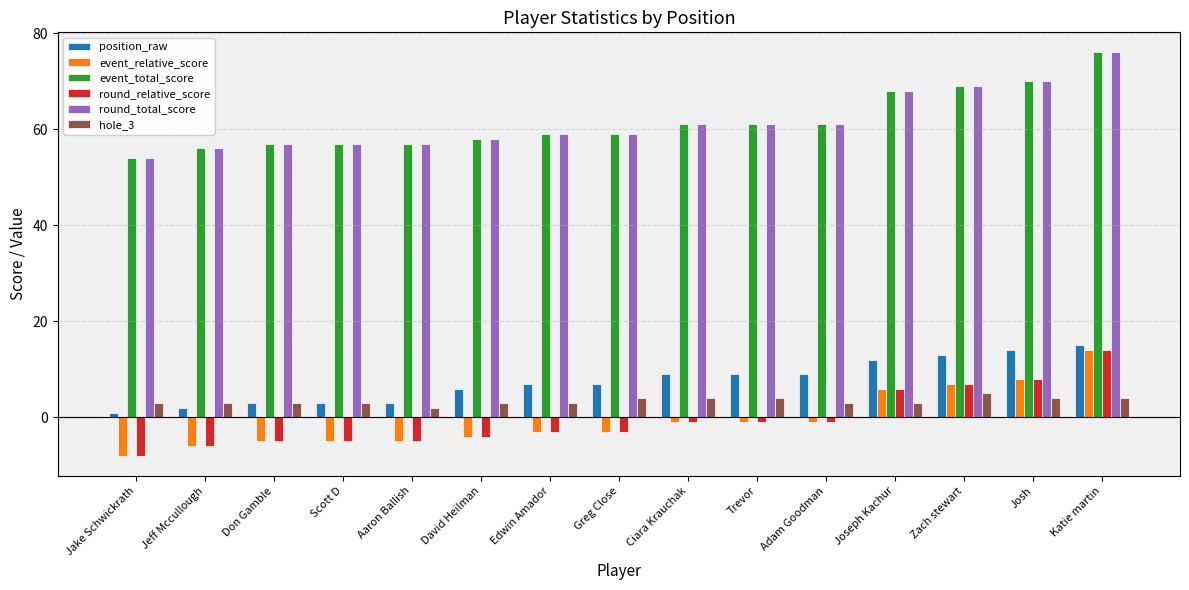

What is the spread (max minus min) of values at Edwin Amador?

62